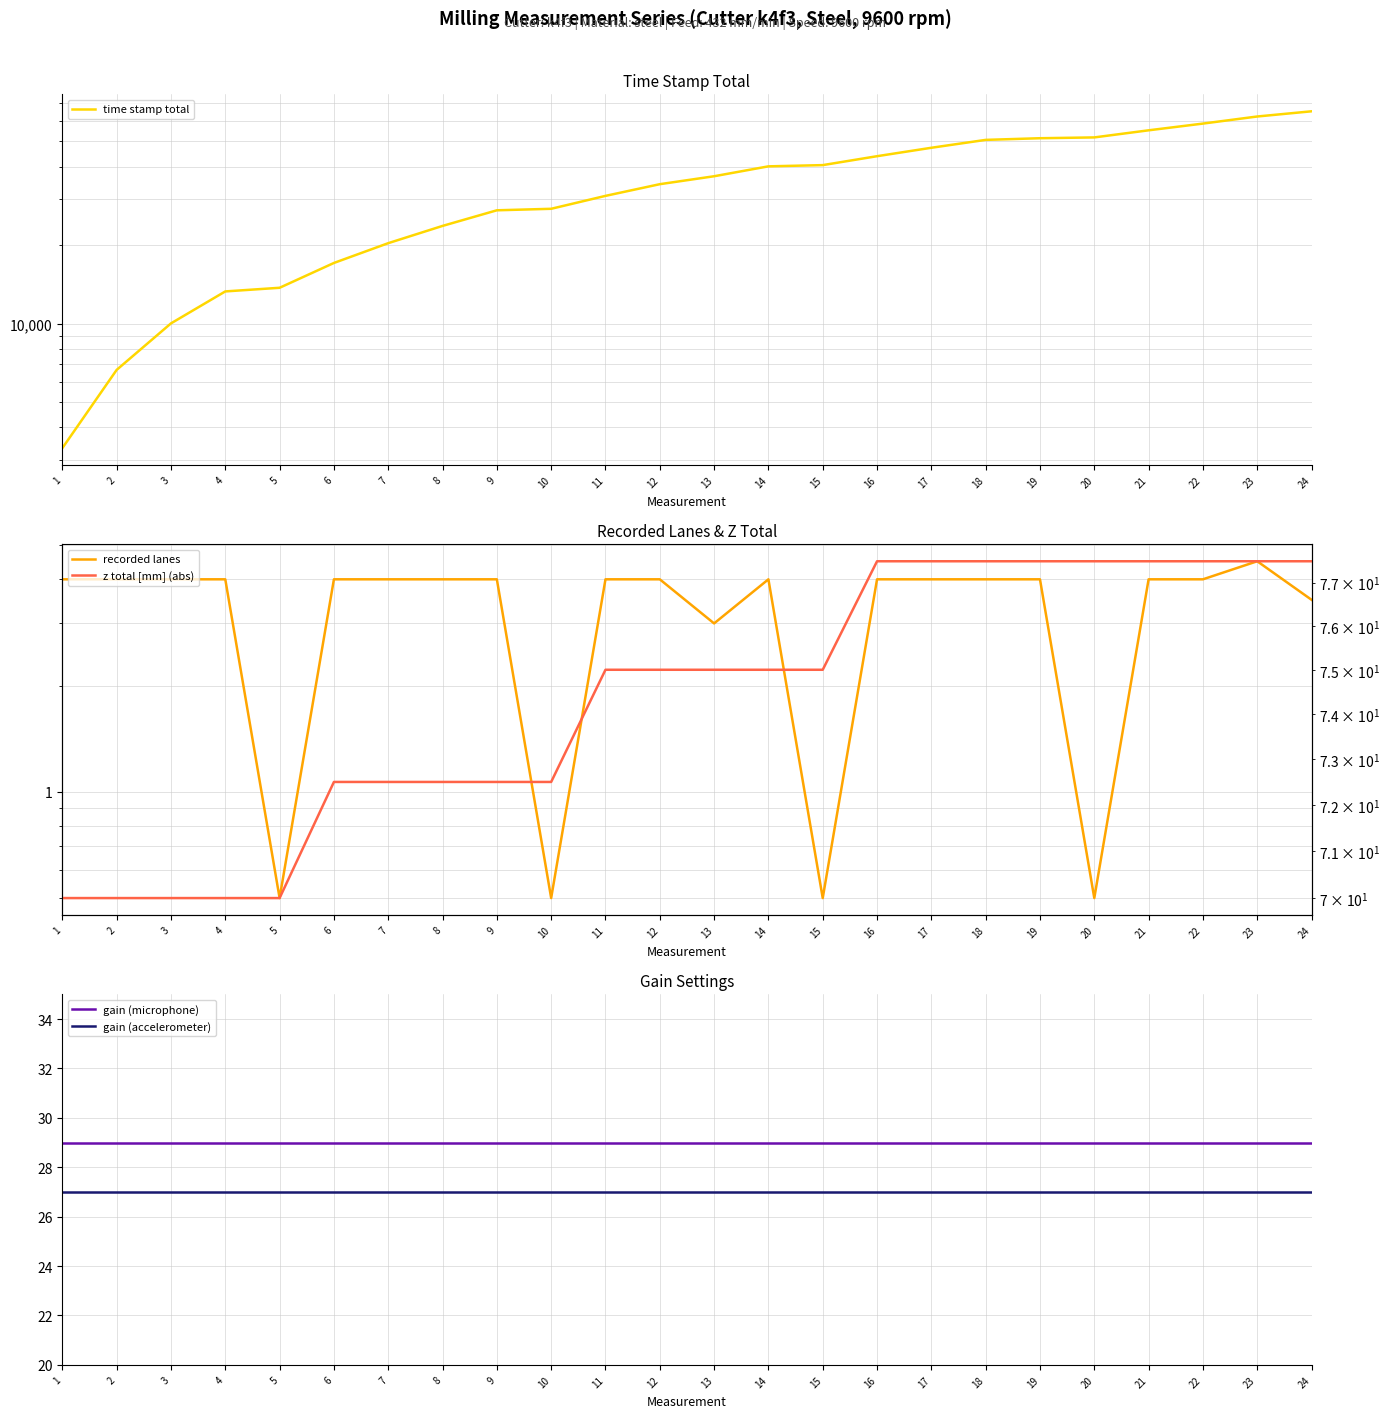

Which series has the largest range (max minus min)?

time stamp total